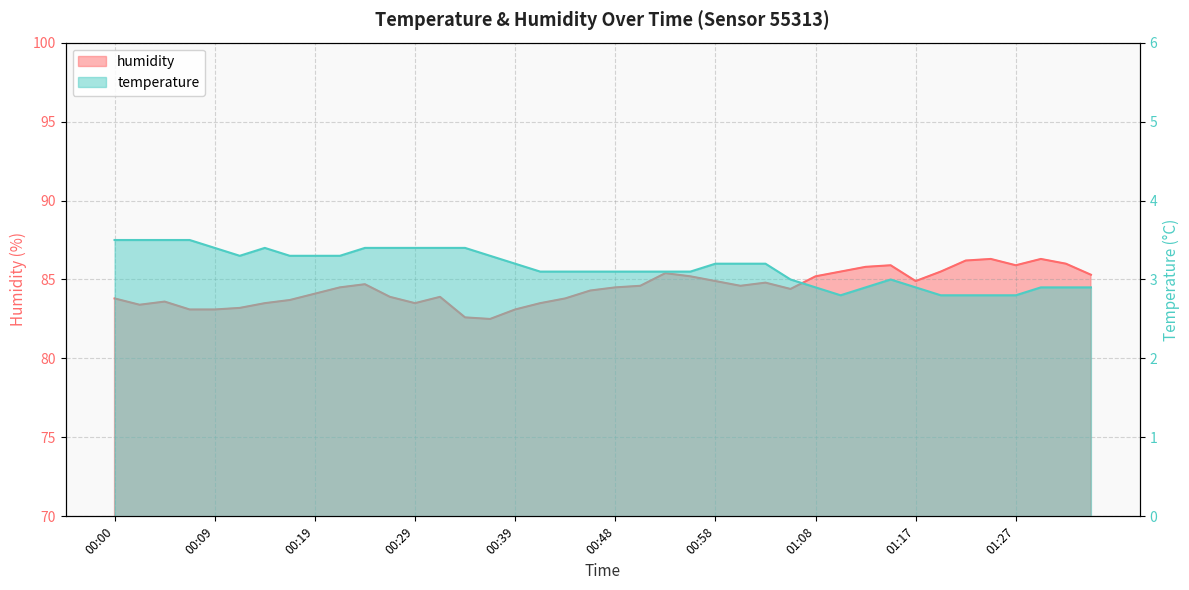

Reading left to right, transcribe all the data shown in this chart.

temperature: 00:00=3.5	00:02=3.5	00:05=3.5	00:07=3.5	00:09=3.4	00:12=3.3	00:14=3.4	00:17=3.3	00:19=3.3	00:22=3.3	00:24=3.4	00:26=3.4	00:29=3.4	00:31=3.4	00:34=3.4	00:36=3.3	00:39=3.2	00:41=3.1	00:43=3.1	00:46=3.1	00:48=3.1	00:51=3.1	00:53=3.1	00:56=3.1	00:58=3.2	01:01=3.2	01:03=3.2	01:05=3.0	01:08=2.9	01:10=2.8	01:13=2.9	01:15=3.0	01:17=2.9	01:20=2.8	01:22=2.8	01:25=2.8	01:27=2.8	01:30=2.9	01:32=2.9	01:34=2.9
humidity: 00:00=83.8	00:02=83.4	00:05=83.6	00:07=83.1	00:09=83.1	00:12=83.2	00:14=83.5	00:17=83.7	00:19=84.1	00:22=84.5	00:24=84.7	00:26=83.9	00:29=83.5	00:31=83.9	00:34=82.6	00:36=82.5	00:39=83.1	00:41=83.5	00:43=83.8	00:46=84.3	00:48=84.5	00:51=84.6	00:53=85.4	00:56=85.2	00:58=84.9	01:01=84.6	01:03=84.8	01:05=84.4	01:08=85.2	01:10=85.5	01:13=85.8	01:15=85.9	01:17=84.9	01:20=85.5	01:22=86.2	01:25=86.3	01:27=85.9	01:30=86.3	01:32=86.0	01:34=85.3